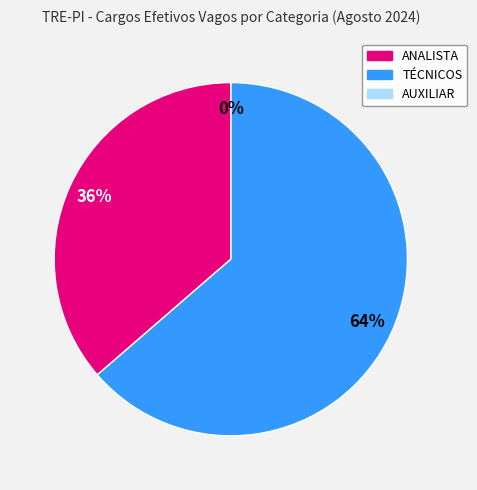

To the nearest percent, what is the combined percentage of ANALISTA and AUXILIAR?

36%